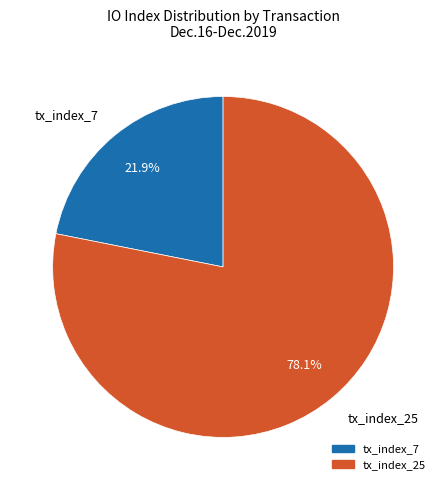

Count the number of slices in the pie.

2